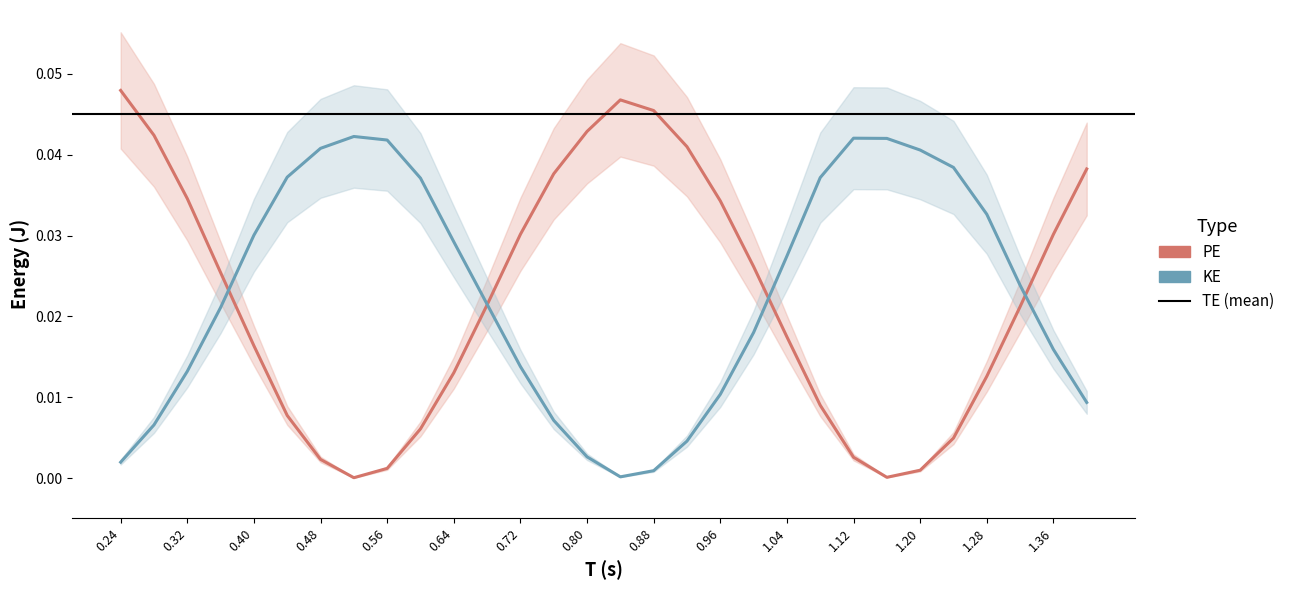

In KE, how many points are higher than both neighbors (excluding endpoints)?

2